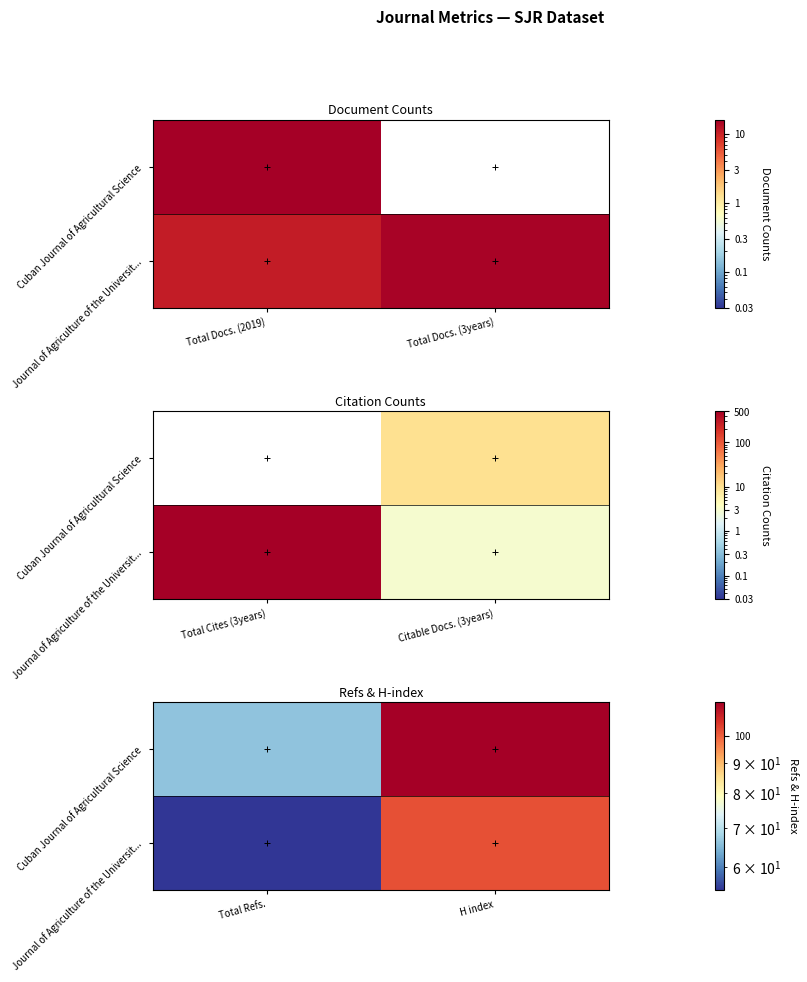

Between H index and Total Refs., which is larger?

H index